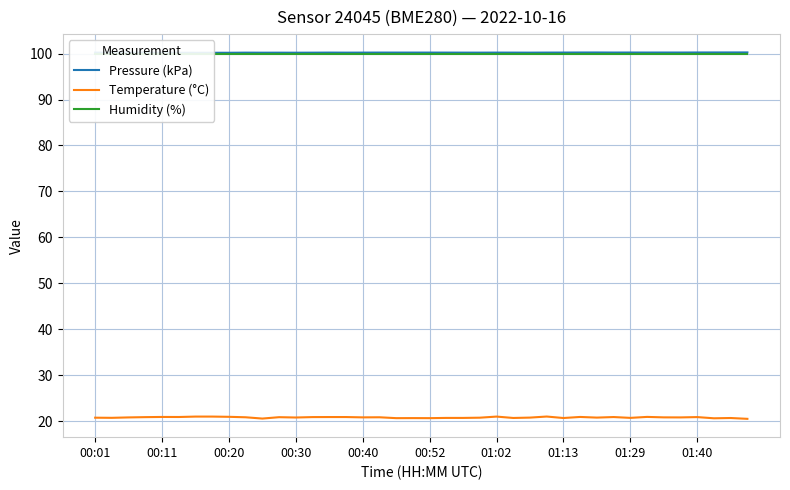

The Temperature (°C) series shows 20.9 at 00:20. True or false?

True